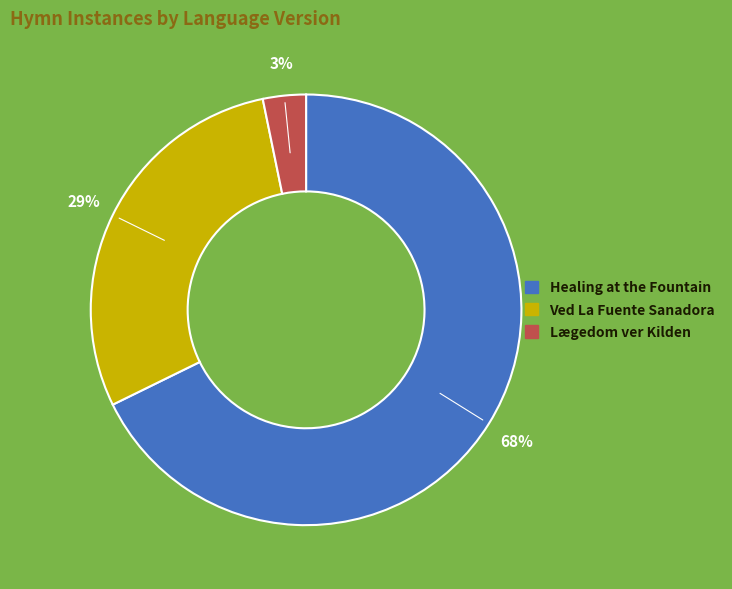

Is there a majority slice in this chart?

Yes